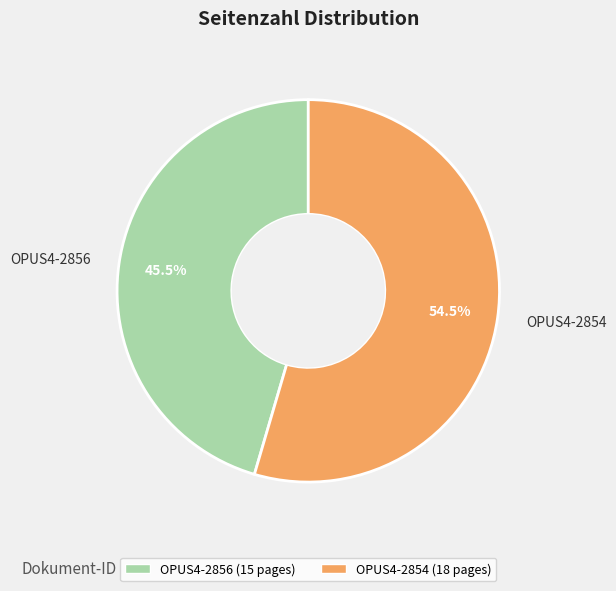

Which category has the smallest portion of the pie?

OPUS4-2856